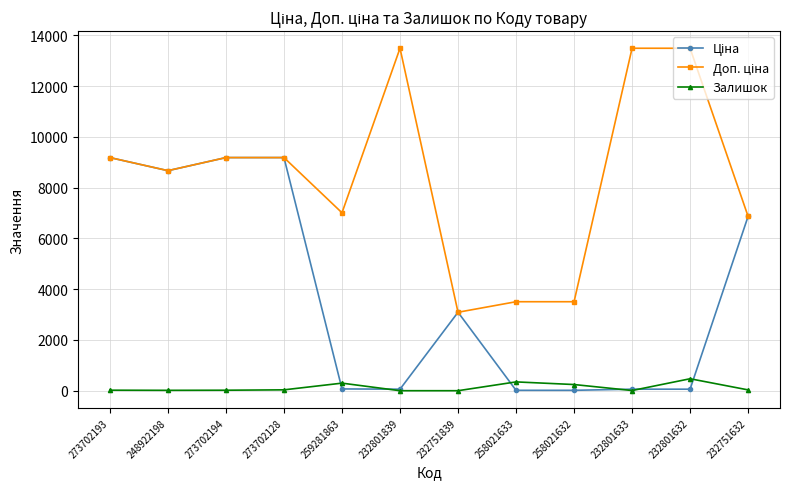

At how many categories does at least one series exceed 6453?

9